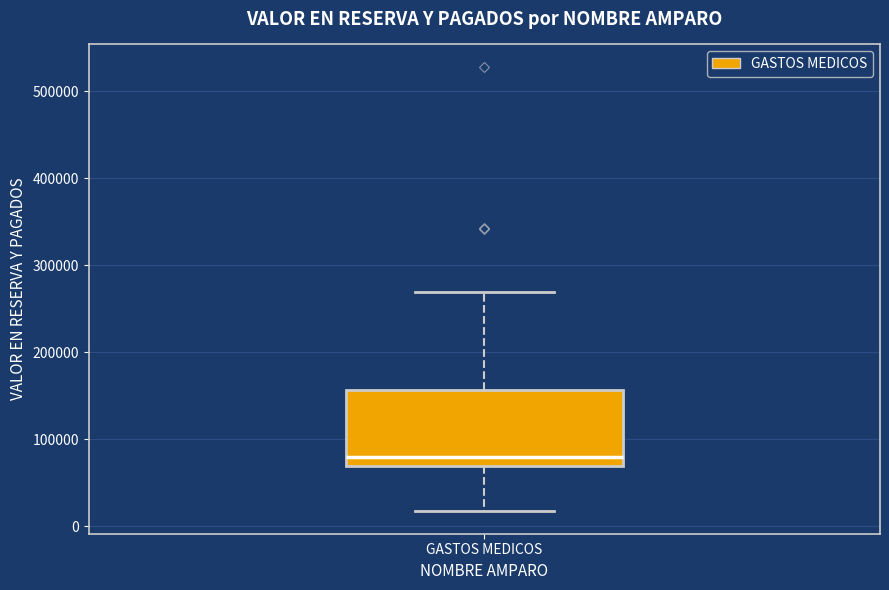

Where does the lower whisker of the box for GASTOS MEDICOS end on the y-axis? The values are not printed on the chart, so give them approximately, as read against the axis.

20000